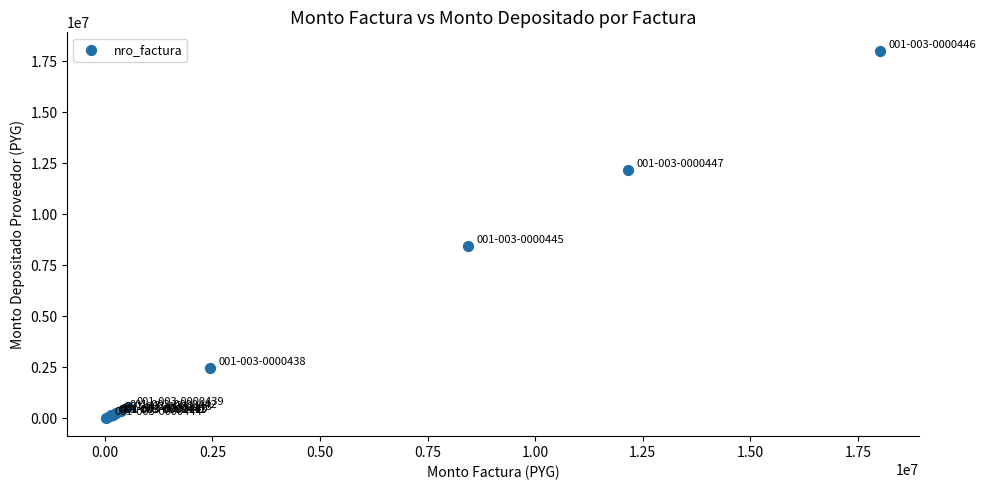

What Y value in the scatter plot is closest to 9024700?

8436950